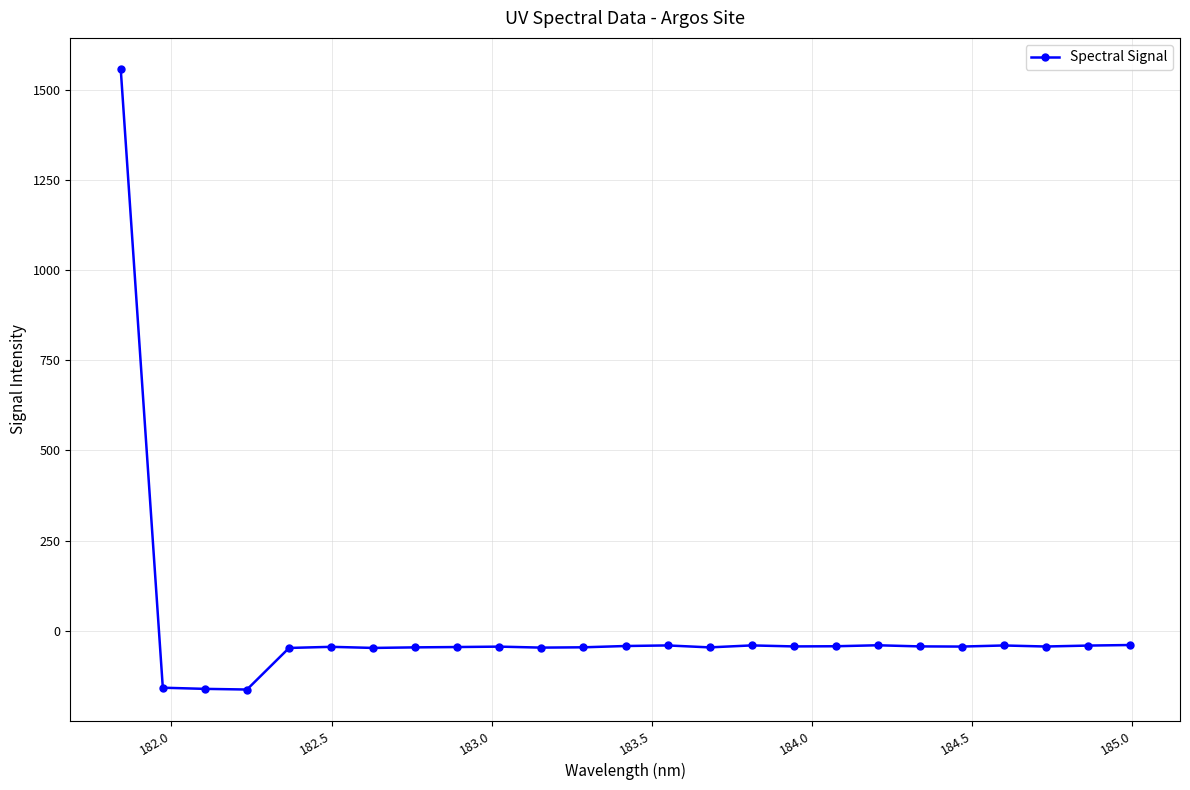

Does the chart display data point markers on the line(s)?

Yes